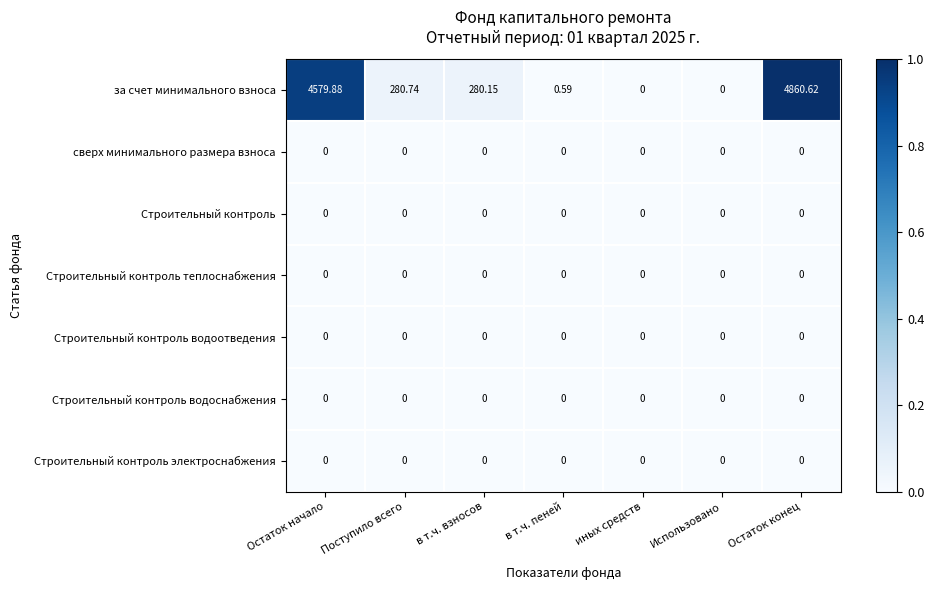

Which series has the largest total across all categories?

за счет минимального взноса